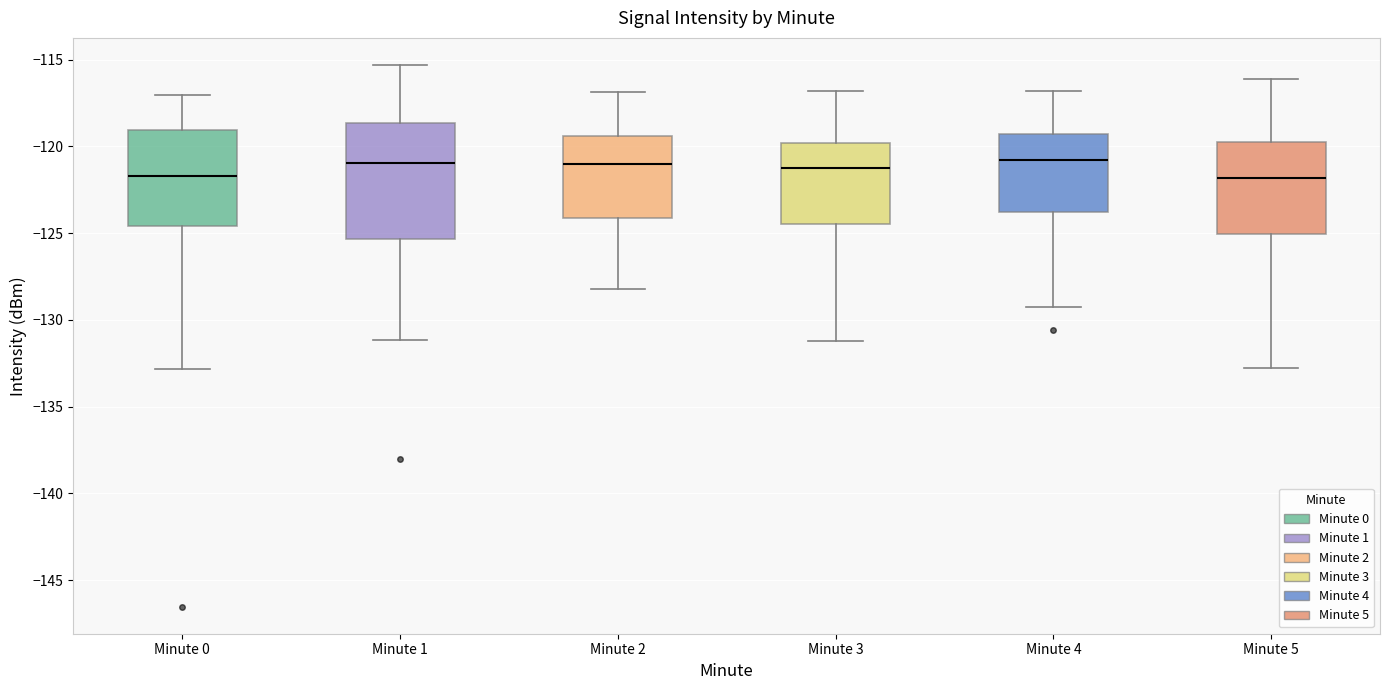

Where is the upper edge of the box for Minute 3 on the y-axis? The values are not printed on the chart, so give them approximately, as read against the axis.

-120.0